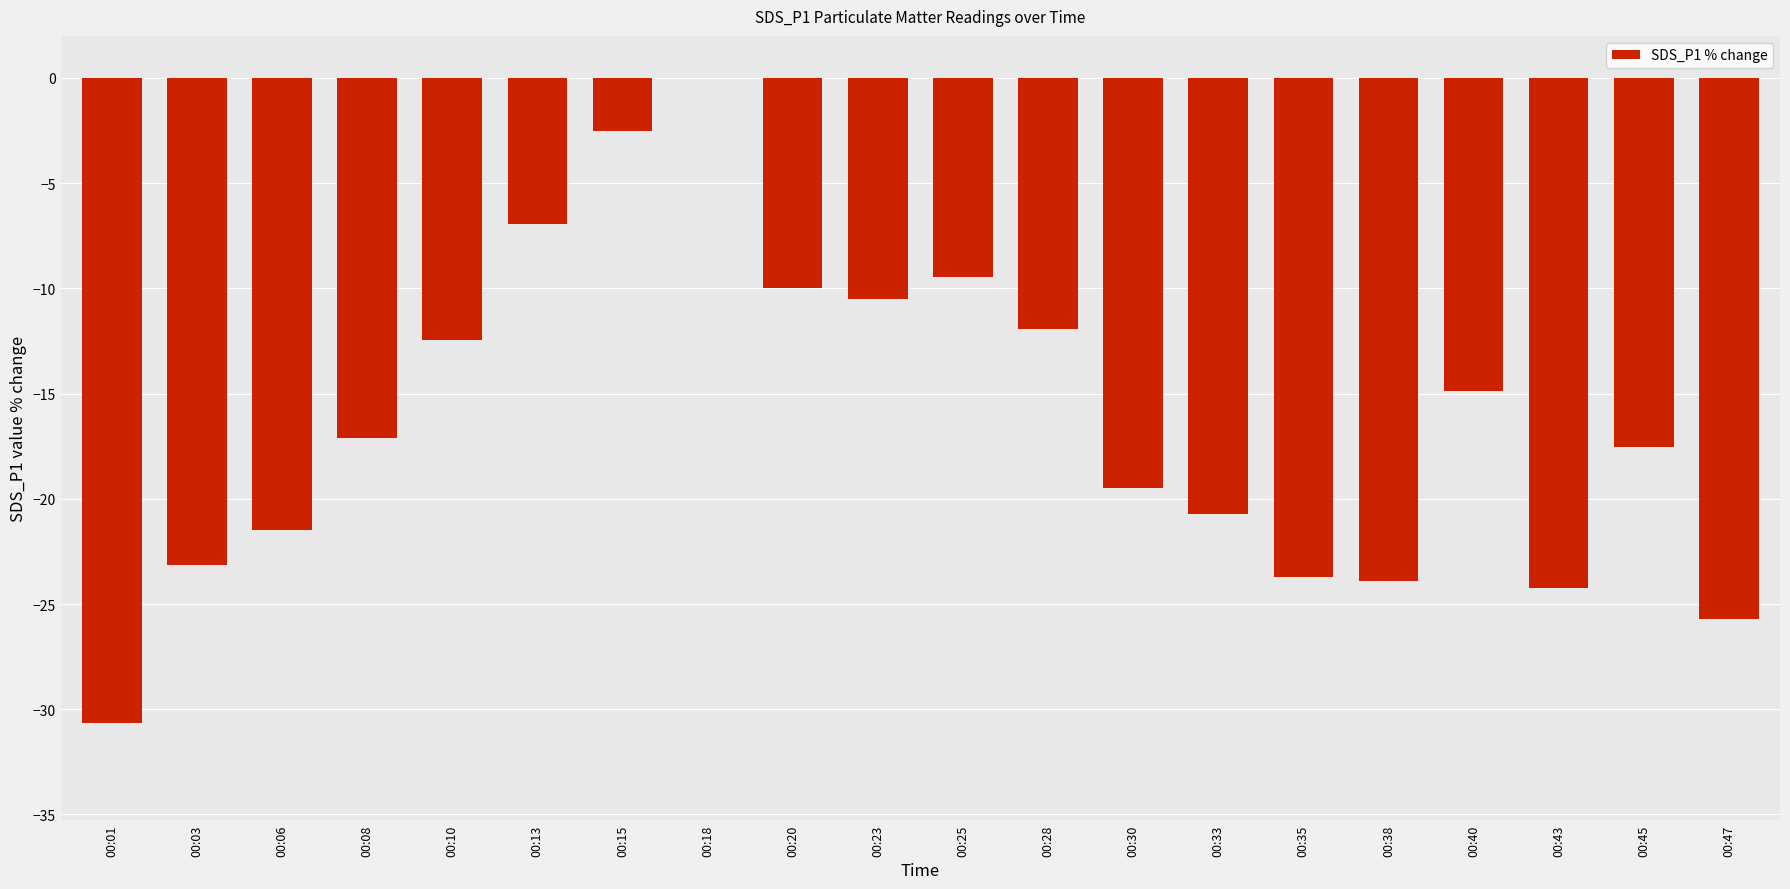

At which label does the data first exceed -17?

00:10